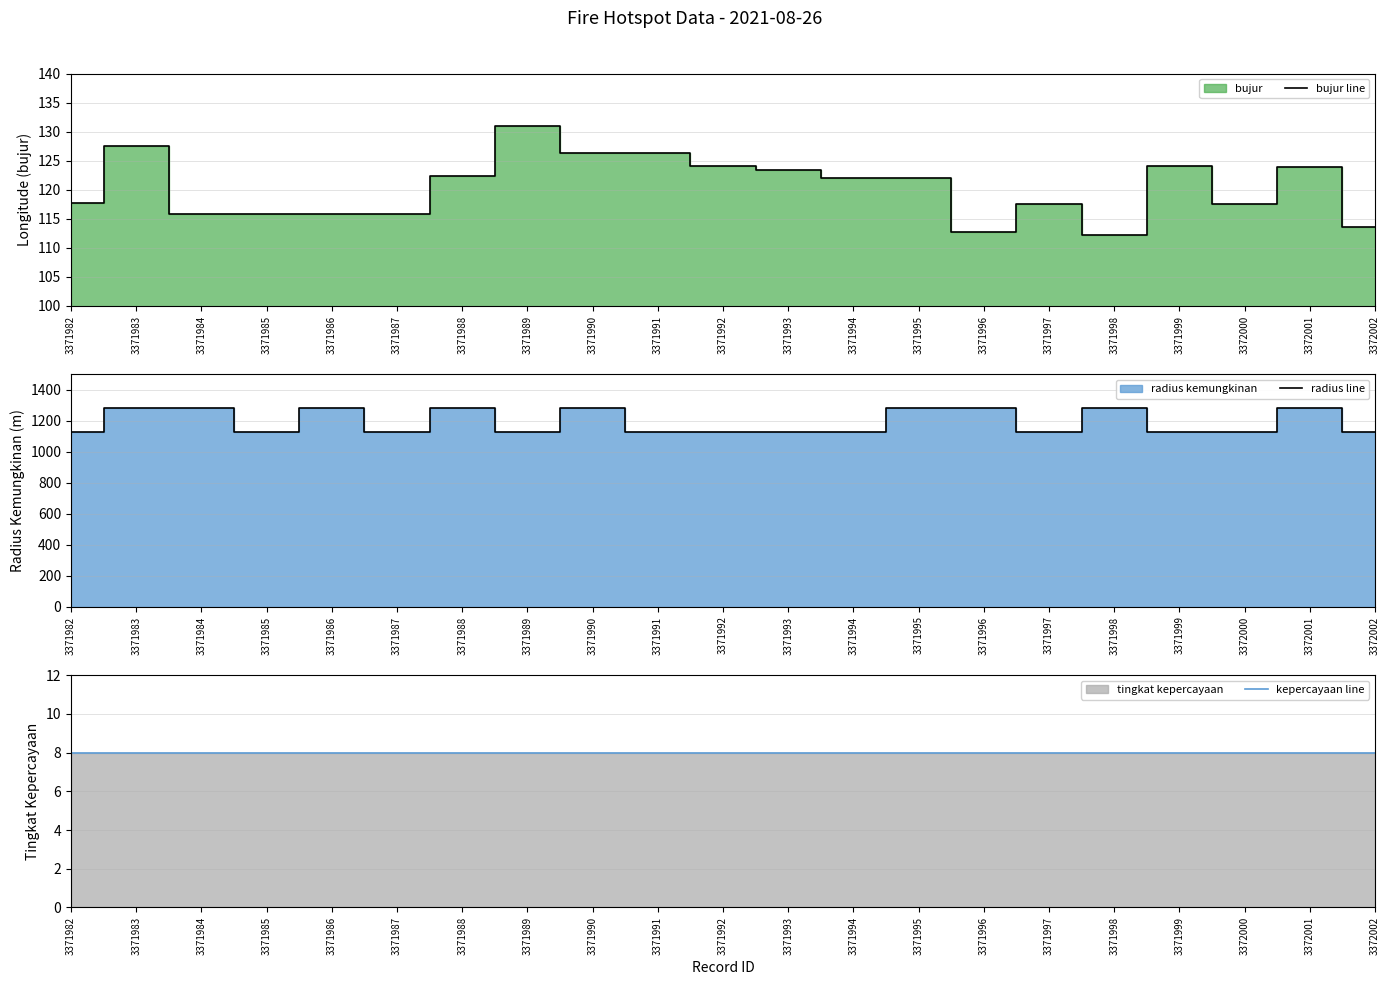

At which label does bujur line reach its peak?

3371989